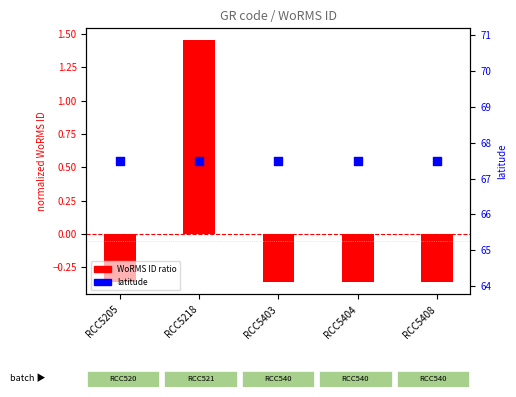

Which series reaches the maximum Y coordinate?

latitude